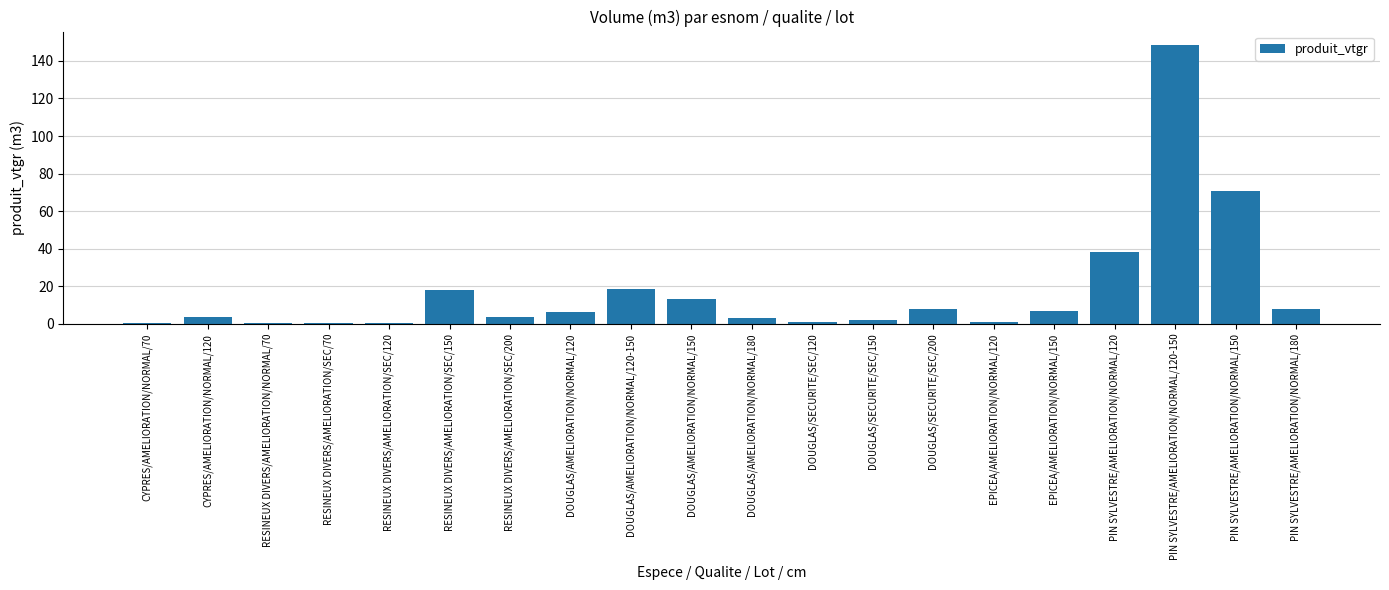

What is the maximum value shown in the chart?

148.2